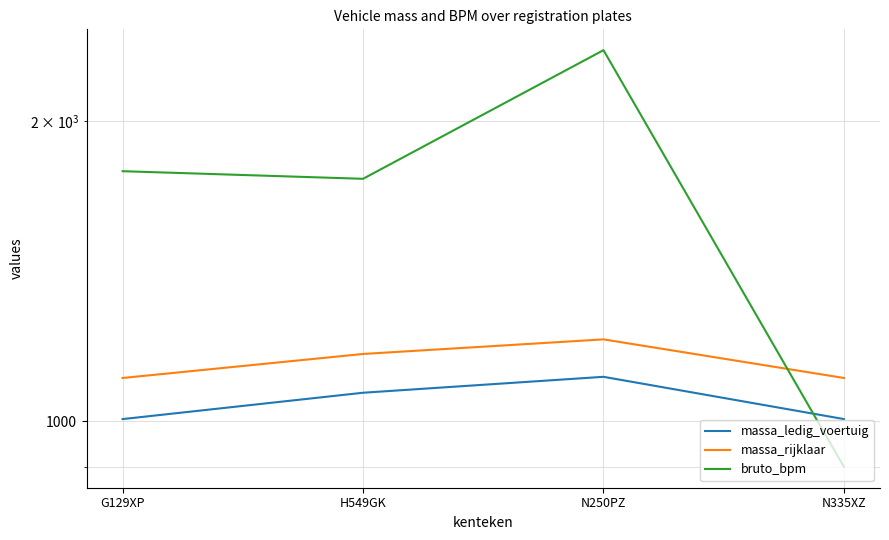

In massa_ledig_voertuig, how many points are higher than both neighbors (excluding endpoints)?

1